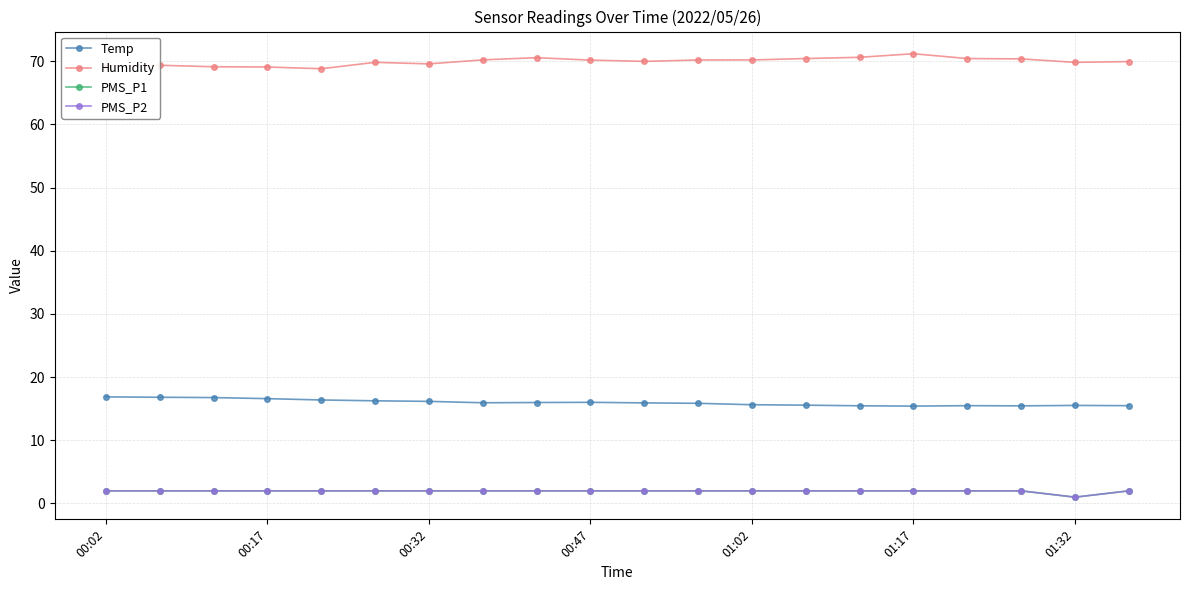

At how many categories does at least one series exceed 47?

20